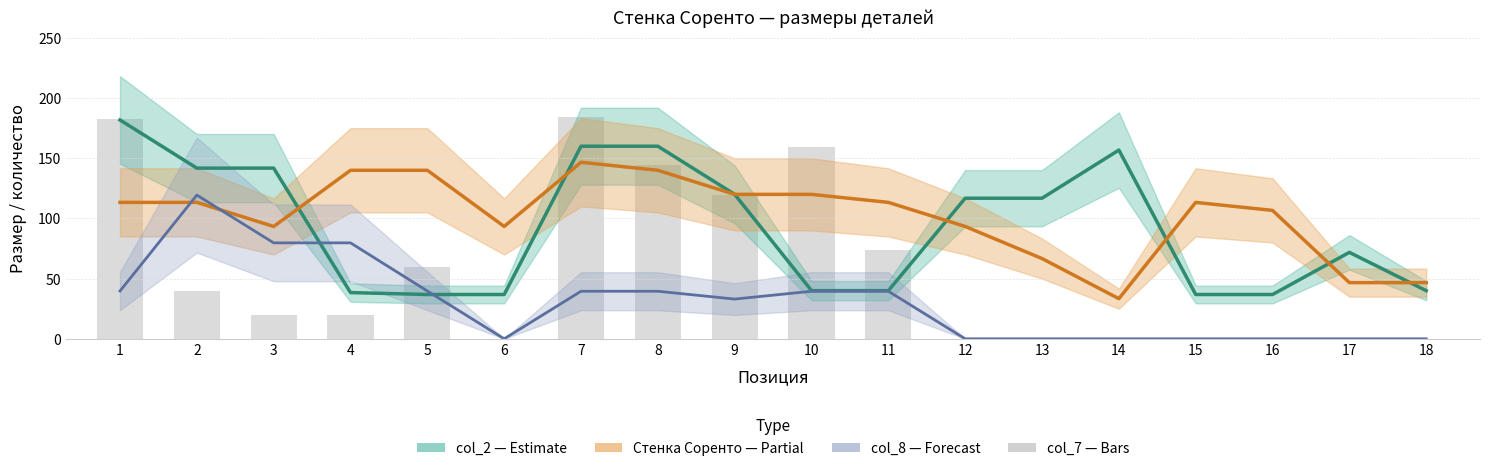

The col_2 series shows 40.0 at 18. True or false?

True